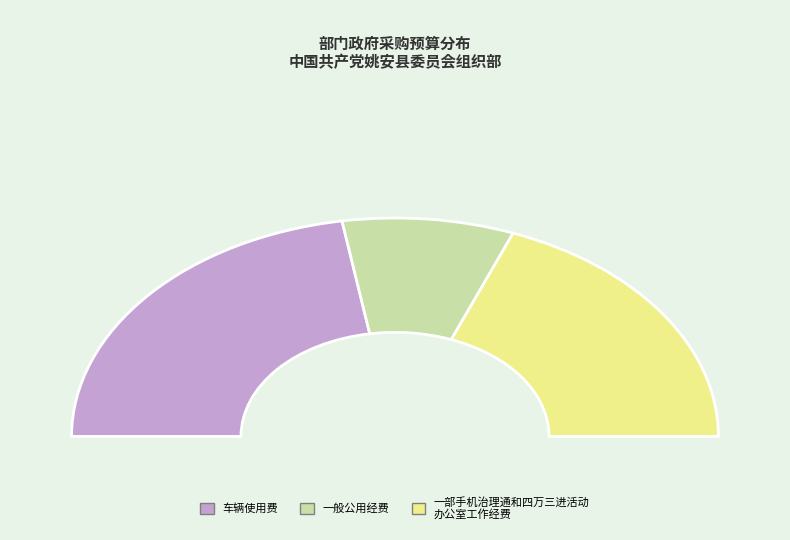

Is 车辆使用费 the majority of the pie?

No